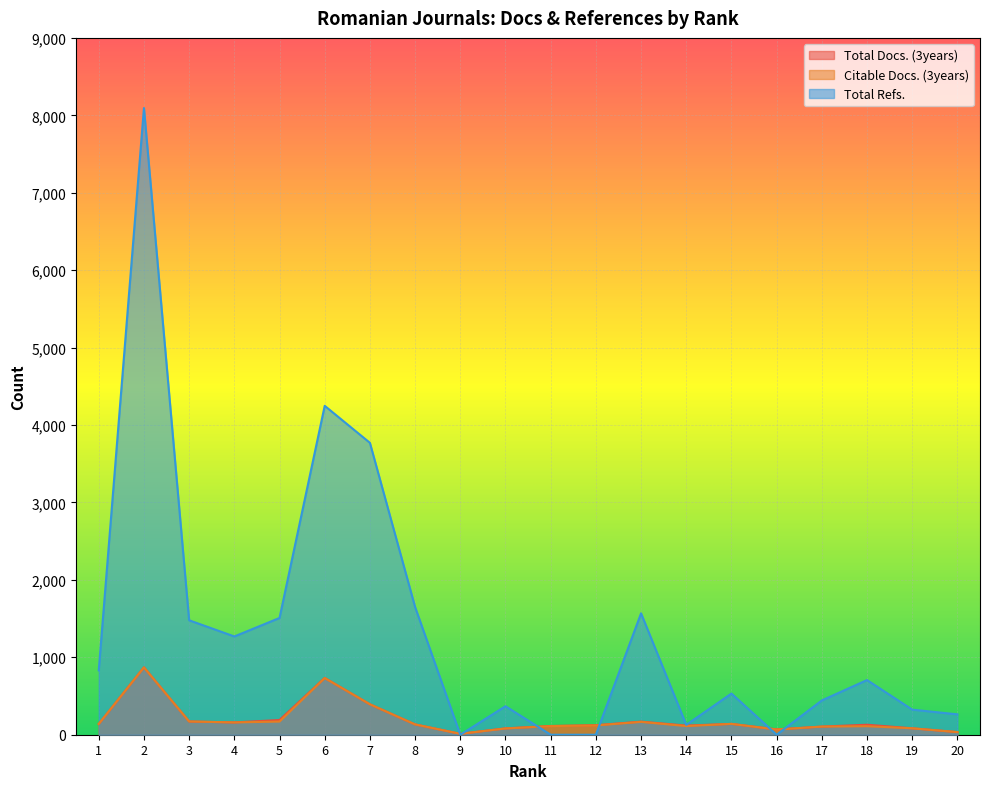

What are all the series names shown in the legend?

Total Docs. (3years), Citable Docs. (3years), Total Refs.